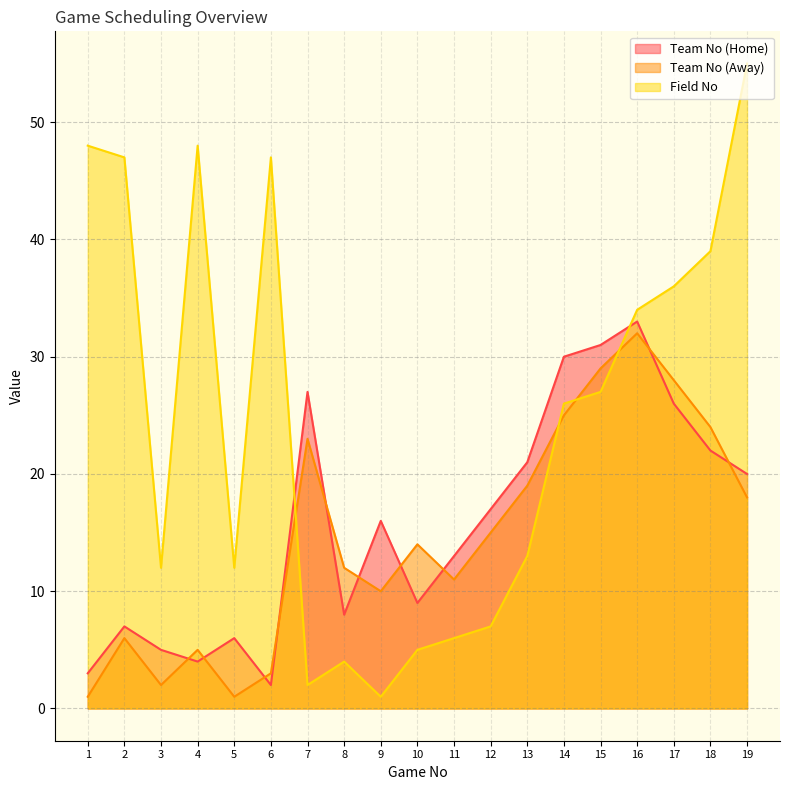

Reading left to right, list all the values displayed in this chart.

Team No (Home): 1=3	2=7	3=5	4=4	5=6	6=2	7=27	8=8	9=16	10=9	11=13	12=17	13=21	14=30	15=31	16=33	17=26	18=22	19=20
Team No (Away): 1=1	2=6	3=2	4=5	5=1	6=3	7=23	8=12	9=10	10=14	11=11	12=15	13=19	14=25	15=29	16=32	17=28	18=24	19=18
Field No: 1=48	2=47	3=12	4=48	5=12	6=47	7=2	8=4	9=1	10=5	11=6	12=7	13=13	14=26	15=27	16=34	17=36	18=39	19=55